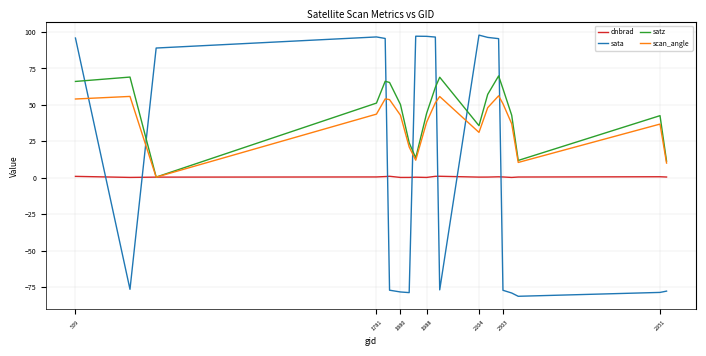

What is the maximum value shown in the chart?

97.8